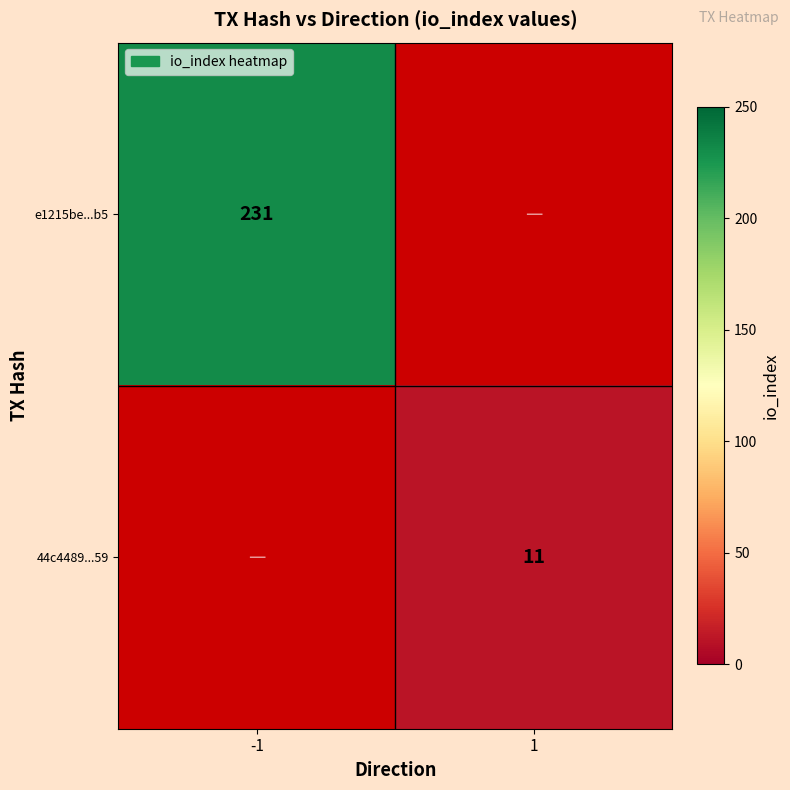

Which category has the highest value across all series?

-1